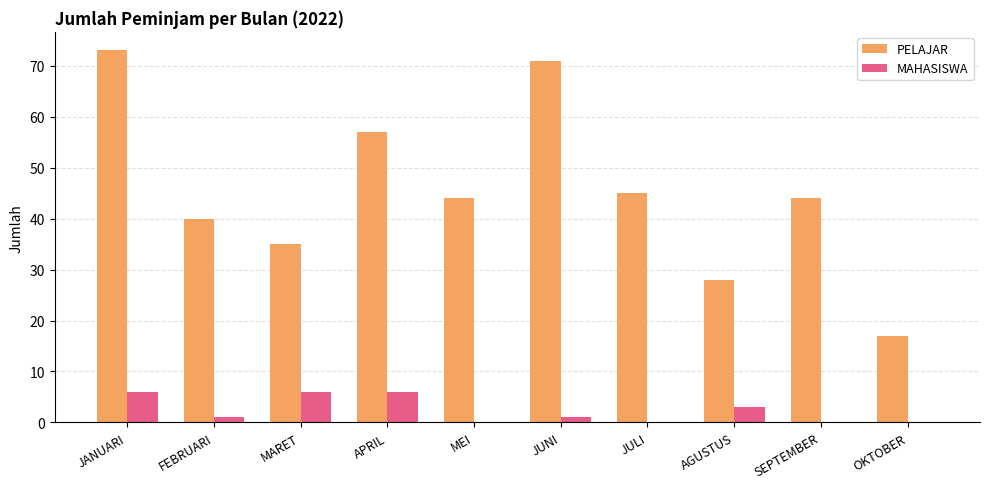

Which label corresponds to the largest value in the chart?

JANUARI